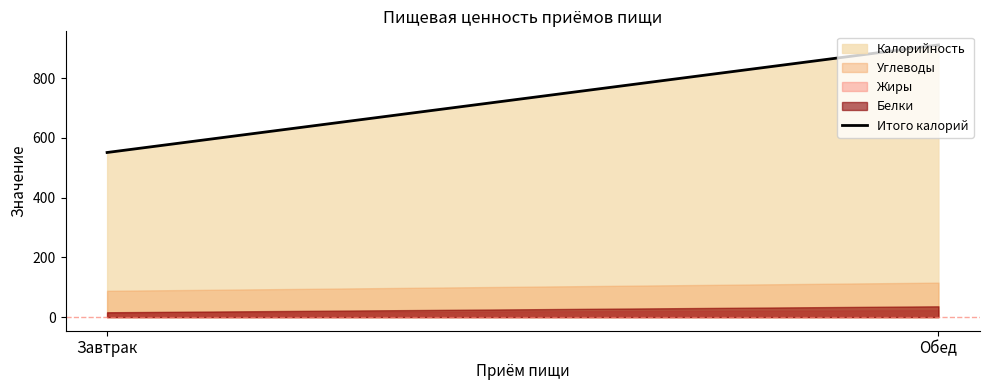

List the labels in order of value, largest first.

Обед, Завтрак